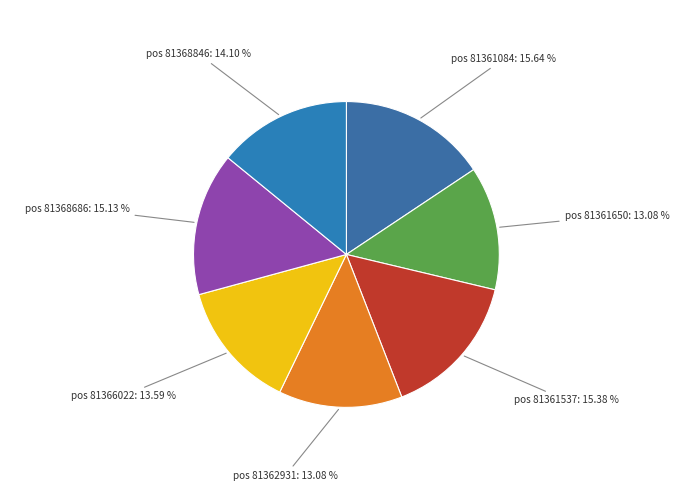

Which category has the biggest portion of the pie?

81361084